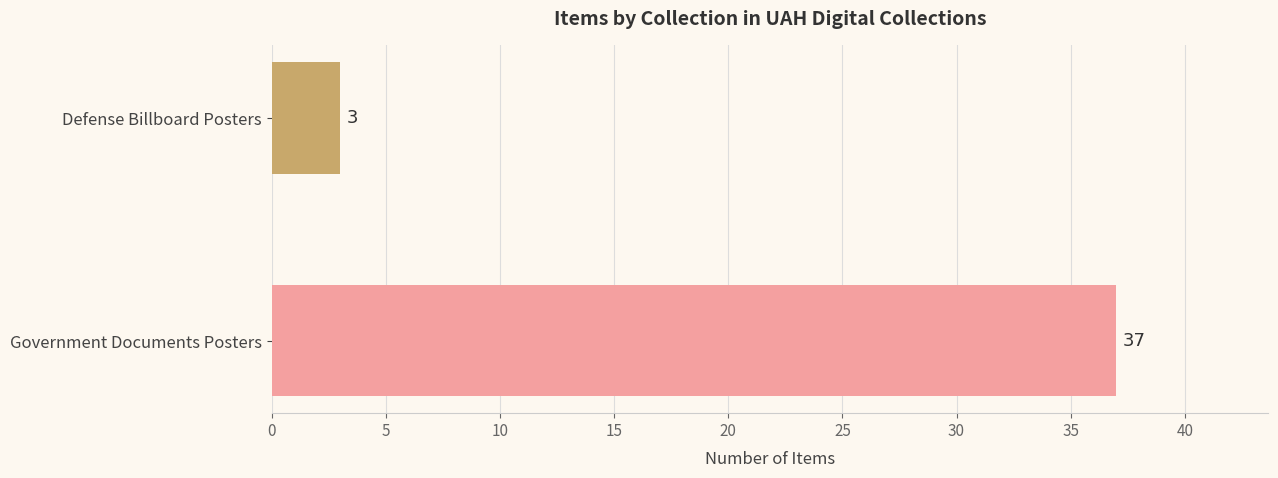

Reading bottom to top, what are all the values shown in this chart?

Government Documents Posters=37	Defense Billboard Posters=3